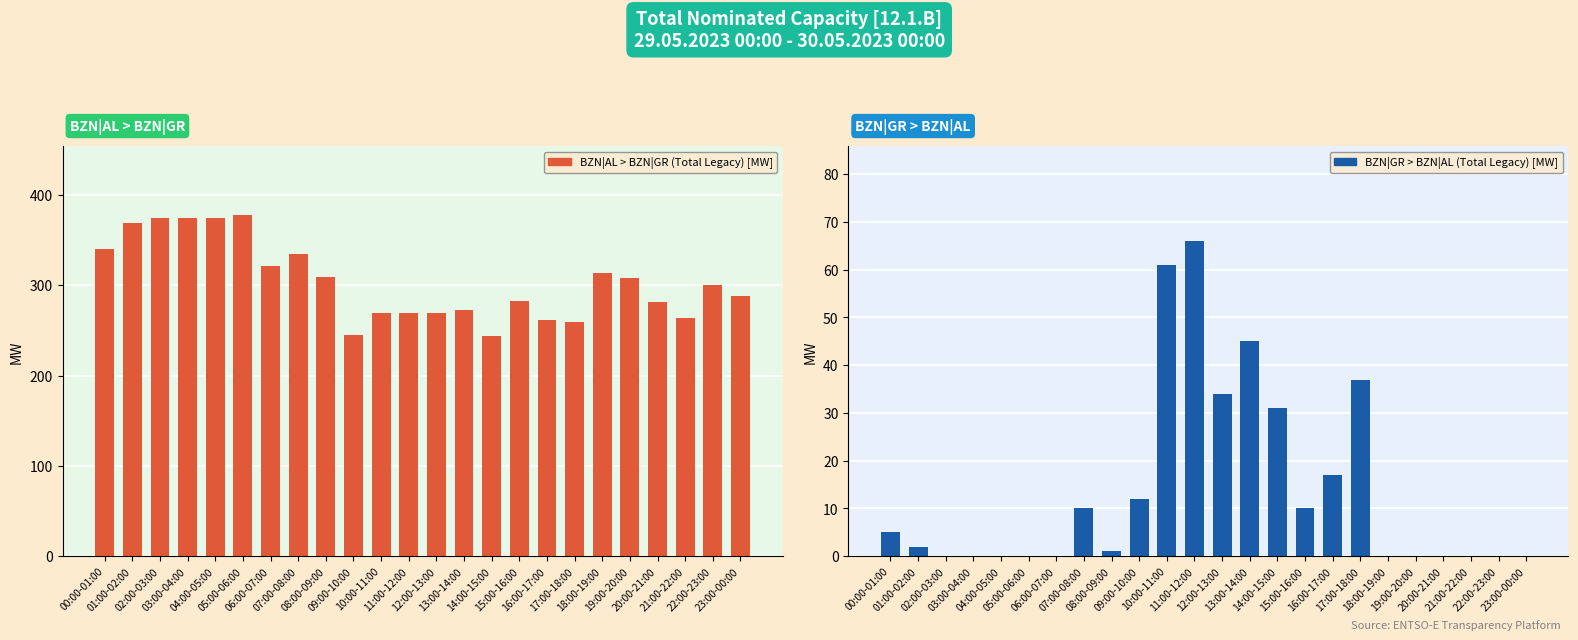

What is the difference between the maximum and second lowest values in the BZN|AL > BZN|GR (Total Legacy) [MW] series?

133